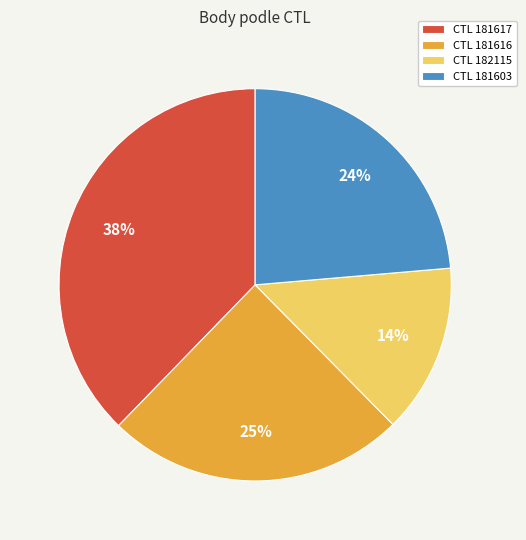

To the nearest percent, what portion does CTL 181603 represent?

24%